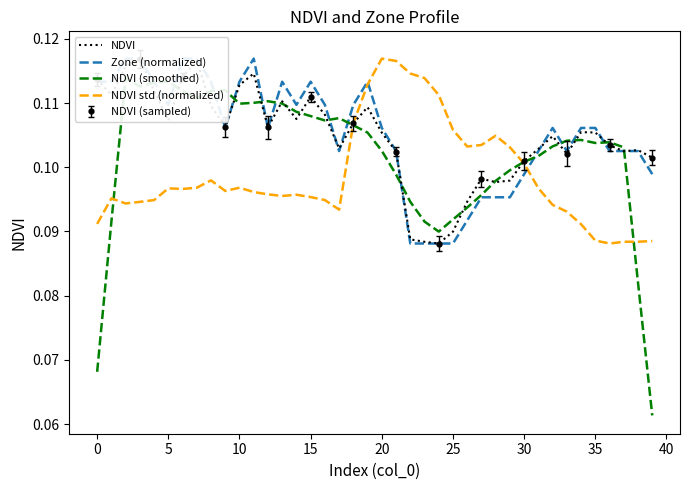

Count the number of categories in the chart.

40